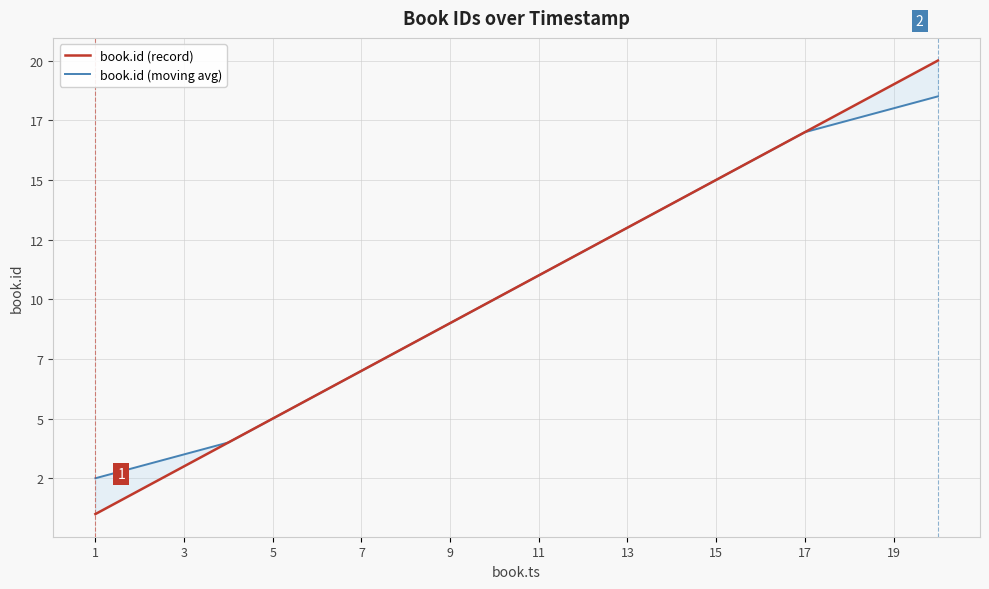

True or false: book.id (record) and book.id (moving avg) cross at least once.

False